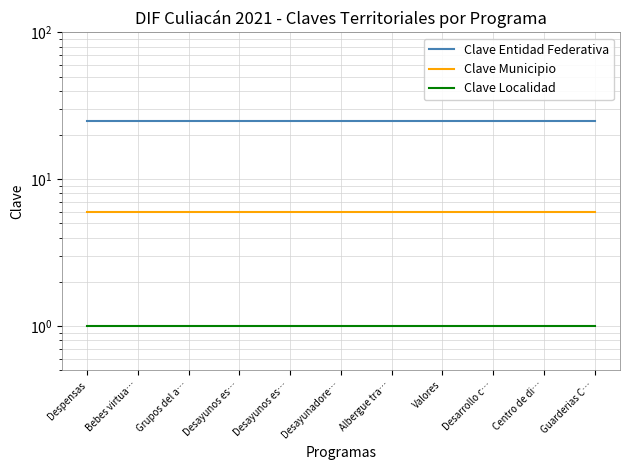

At which category is the sum across all series the highest?

Despensas